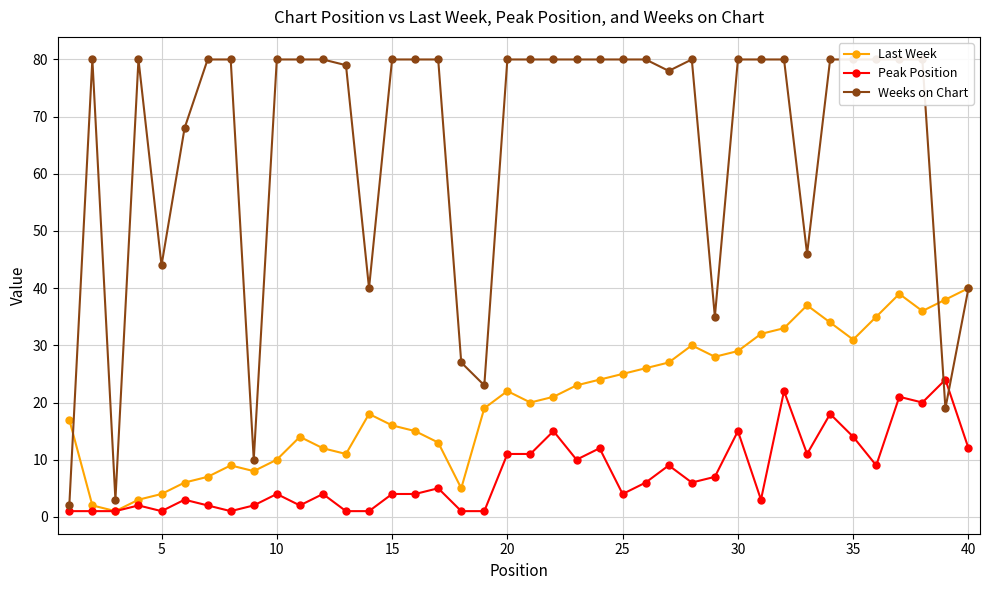

Which series ends up on top after the final intersection of Weeks on Chart and Peak Position?

Weeks on Chart